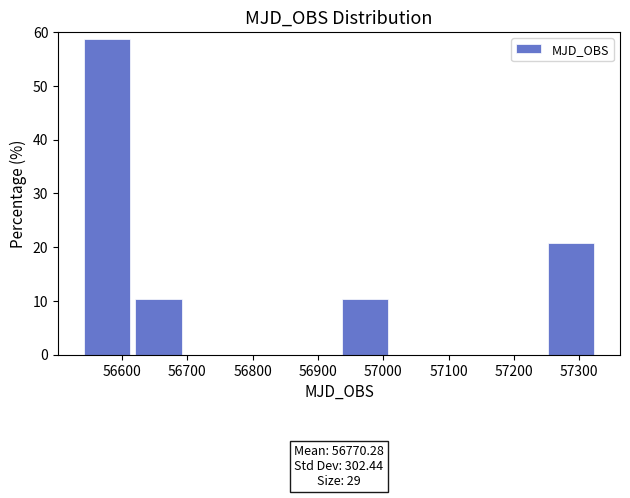

Over which range of the x-axis is the bar tallest?

56540 to 56620